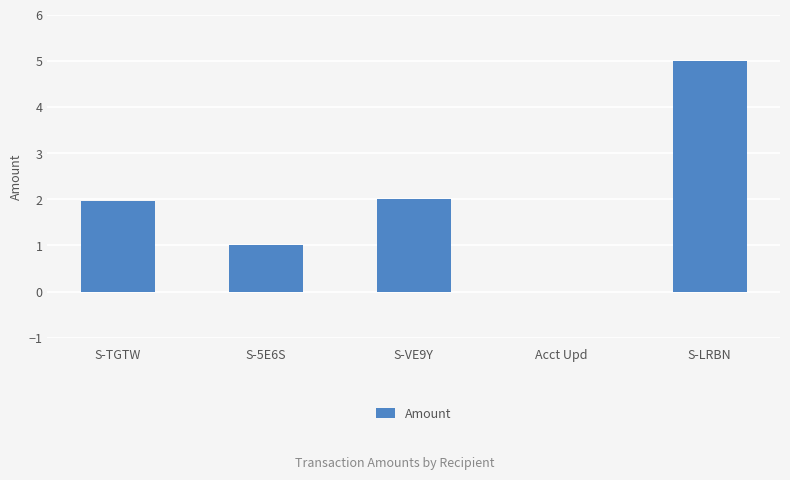

Is it true that the value at S-5E6S is 0.2?

False